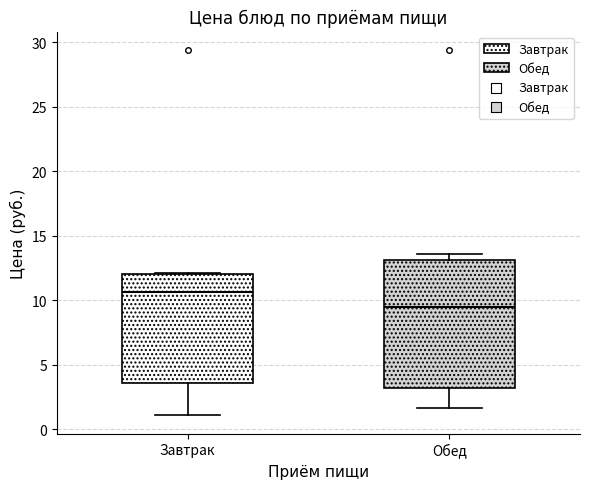

Which box has the highest median line?

Завтрак